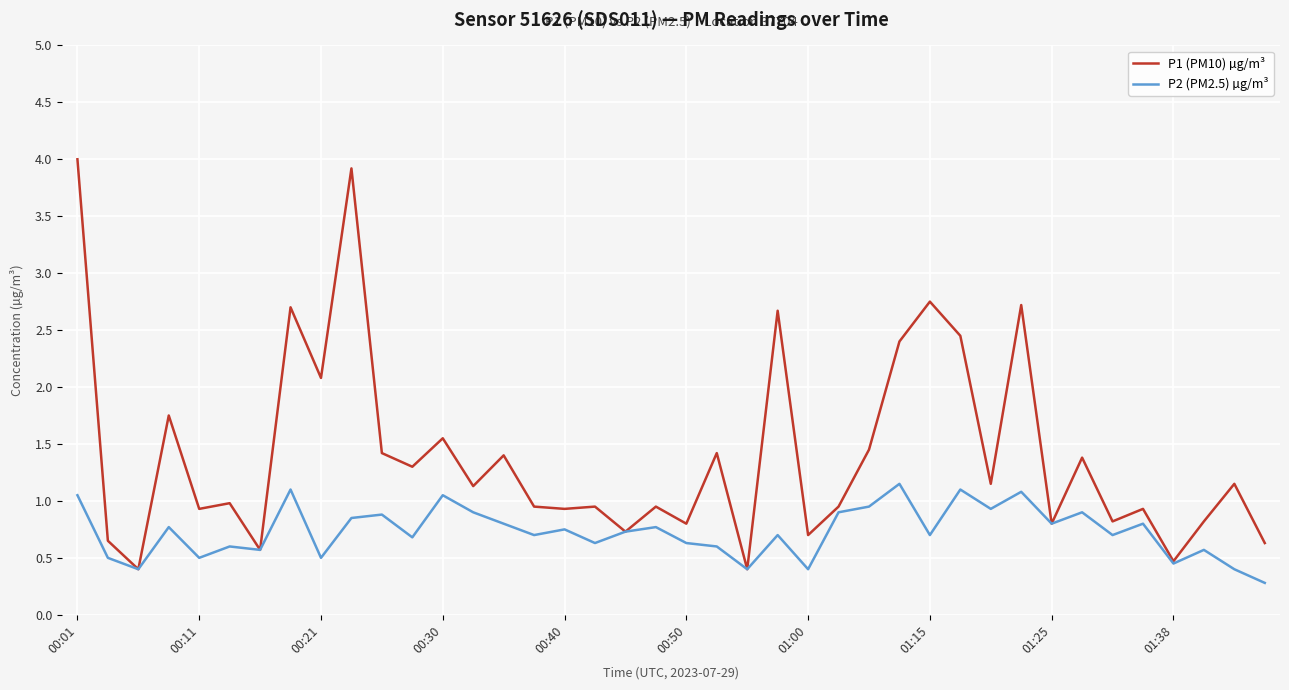

Which series has the widest spread of values?

P1 (PM10) µg/m³